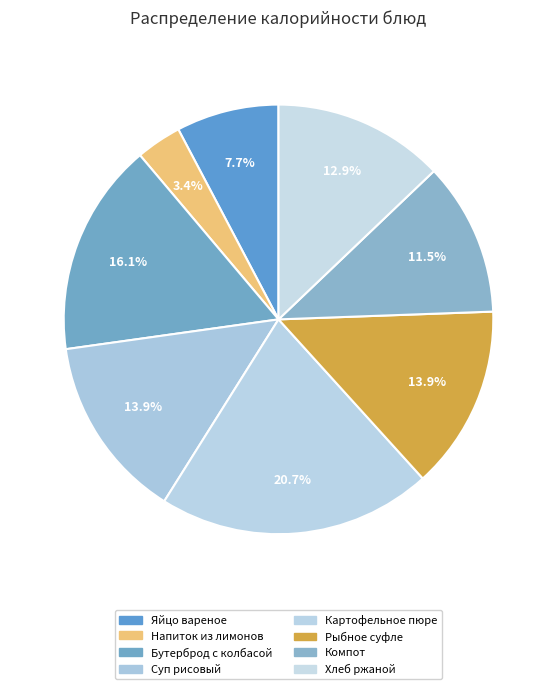

How many segments does this pie chart have?

8